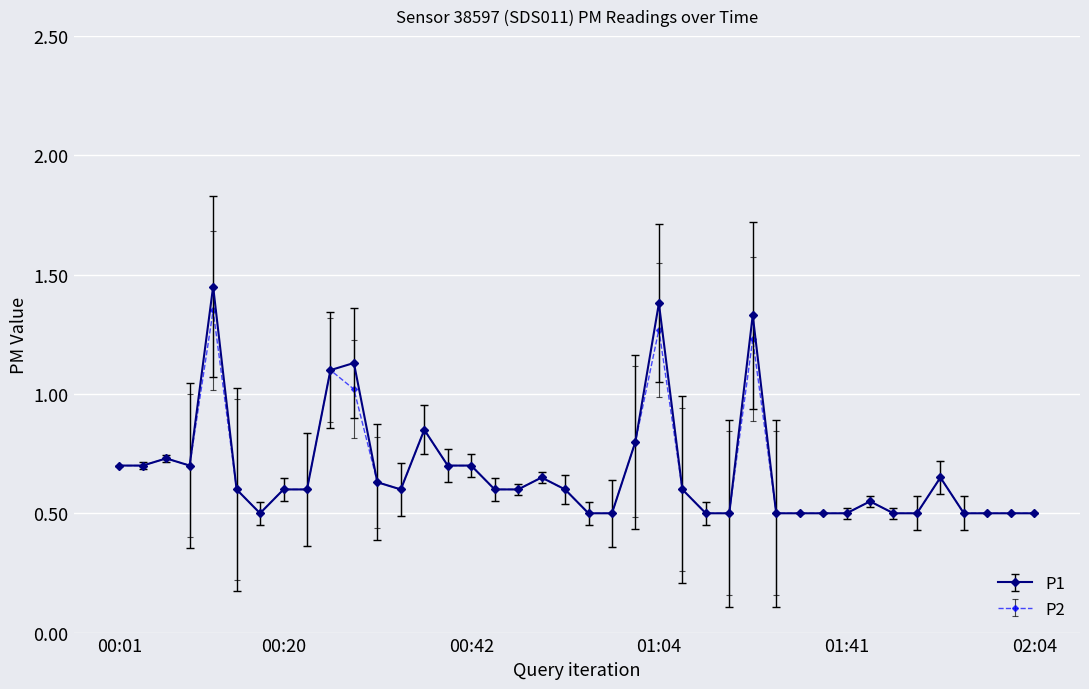

Which series has the widest spread of values?

P1